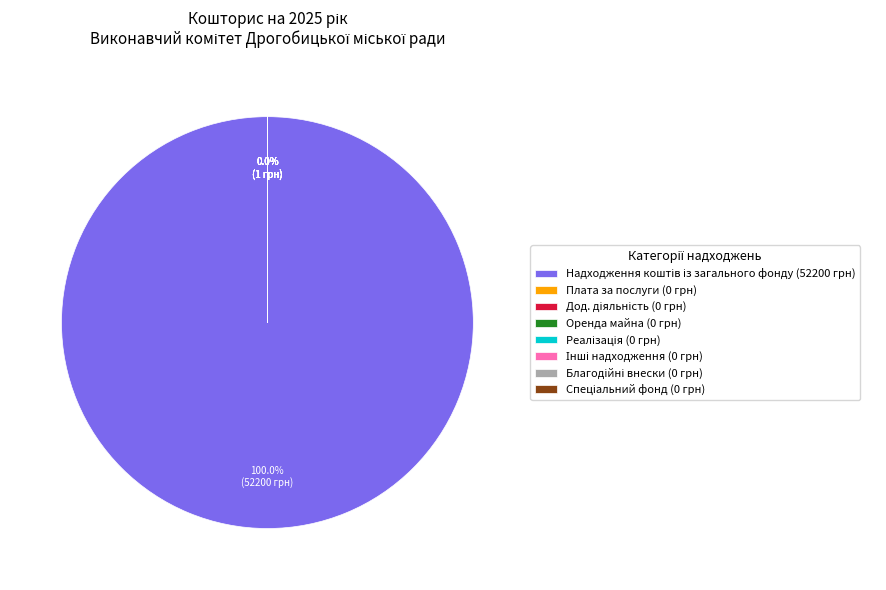

Is there any slice that represents more than half of the pie?

Yes